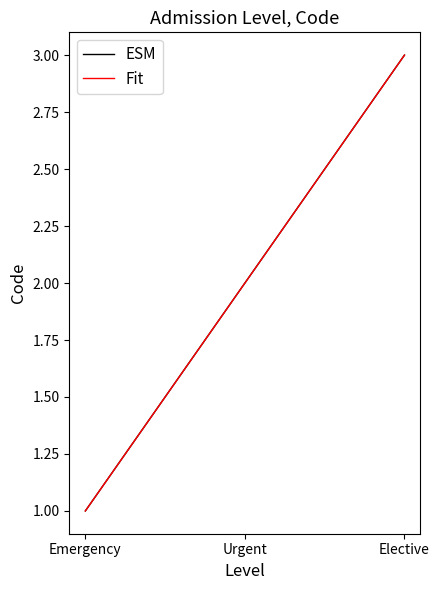

Is this an area chart (filled region under the line)?

No